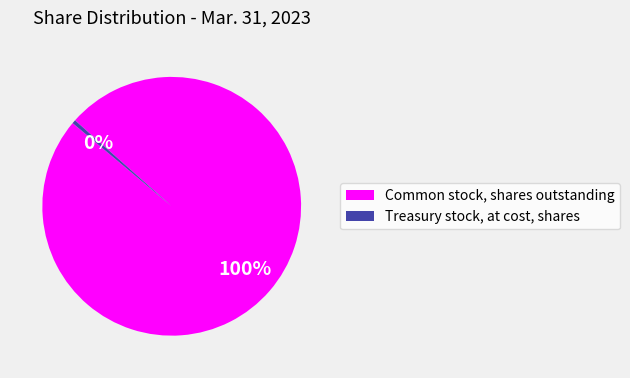

What is the smallest slice in the pie chart?

Treasury stock, at cost, shares